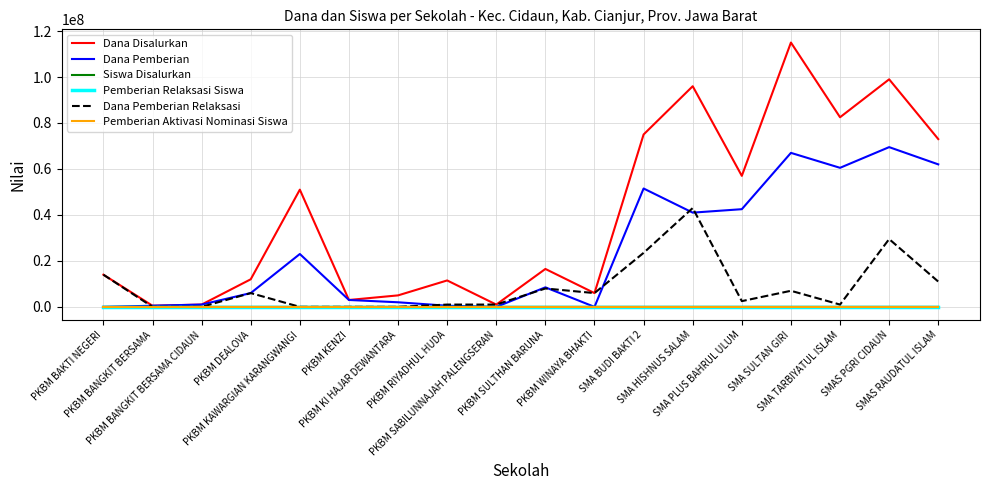

Which series has the largest total across all categories?

Dana Disalurkan